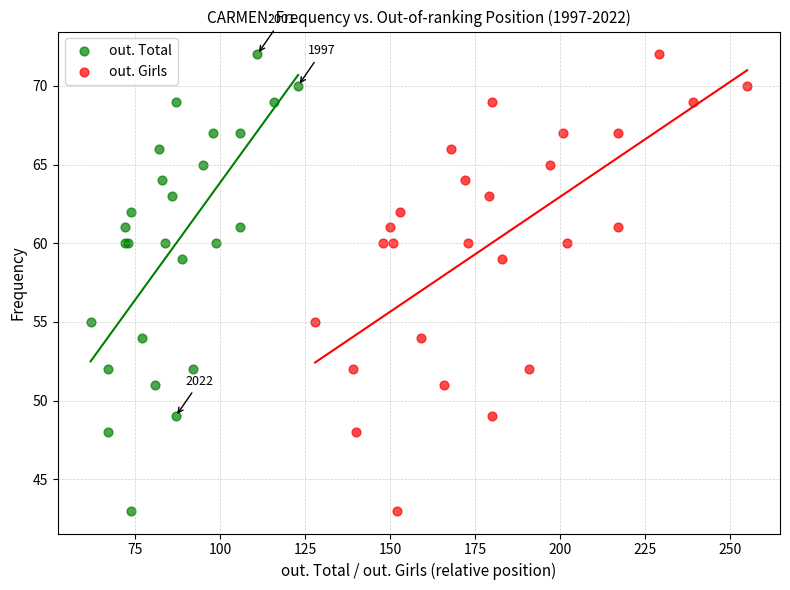

What are all the series names shown in the legend?

out. Total, out. Girls